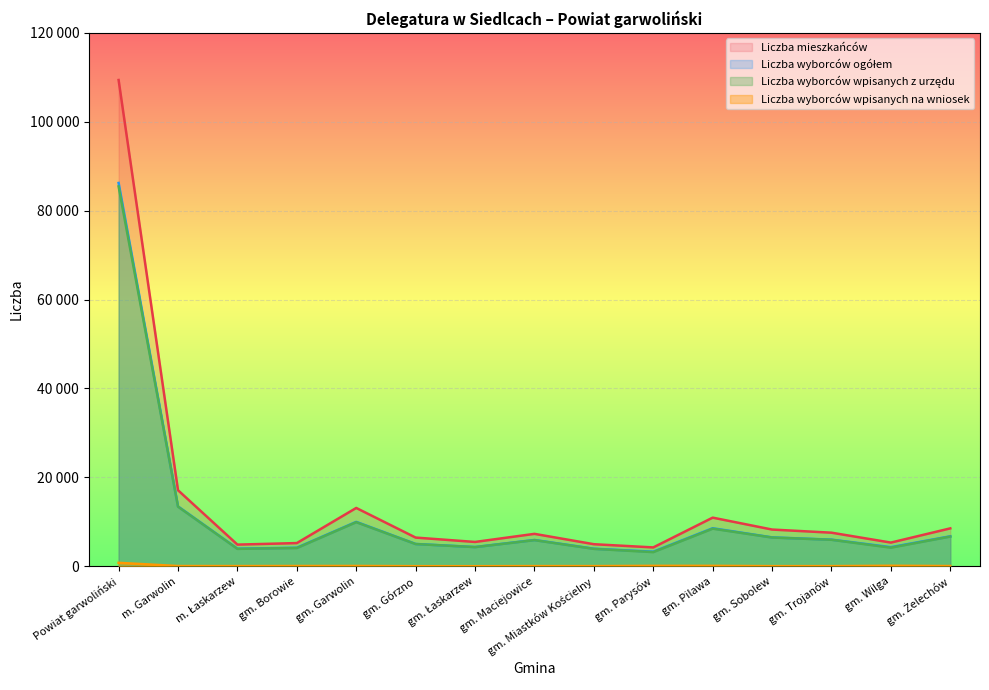

What is the minimum value for Liczba wyborców ogółem?

3287